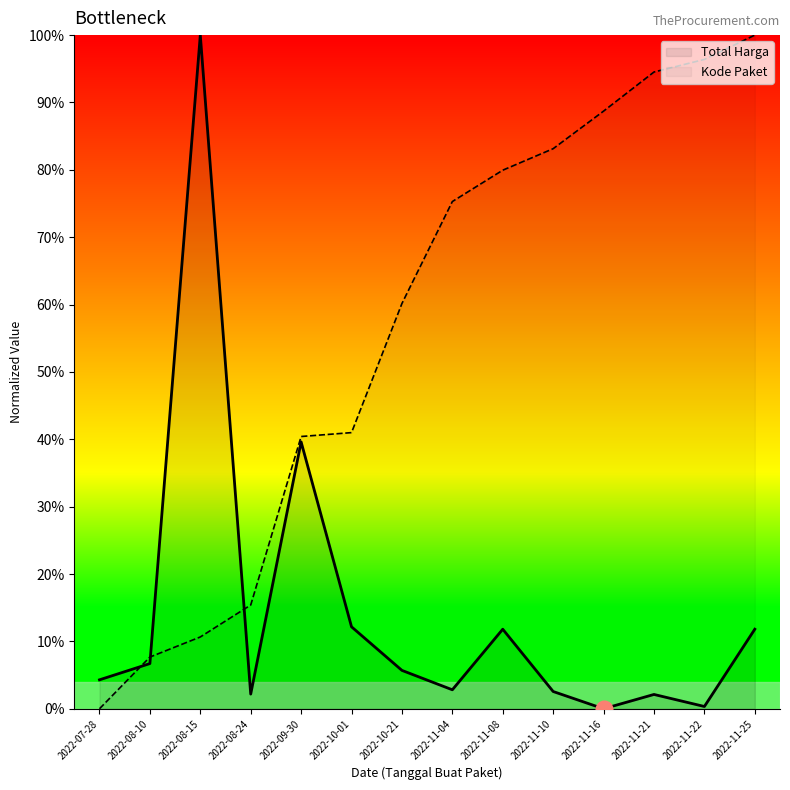

Reading left to right, transcribe all the data shown in this chart.

Total Harga: 0.0	0.1	1.0	0.0	0.4	0.1	0.1	0.0	0.1	0.0	0.0	0.0	0.0	0.1
Kode Paket: 0.0	0.1	0.1	0.2	0.4	0.4	0.6	0.8	0.8	0.8	0.9	0.9	1.0	1.0